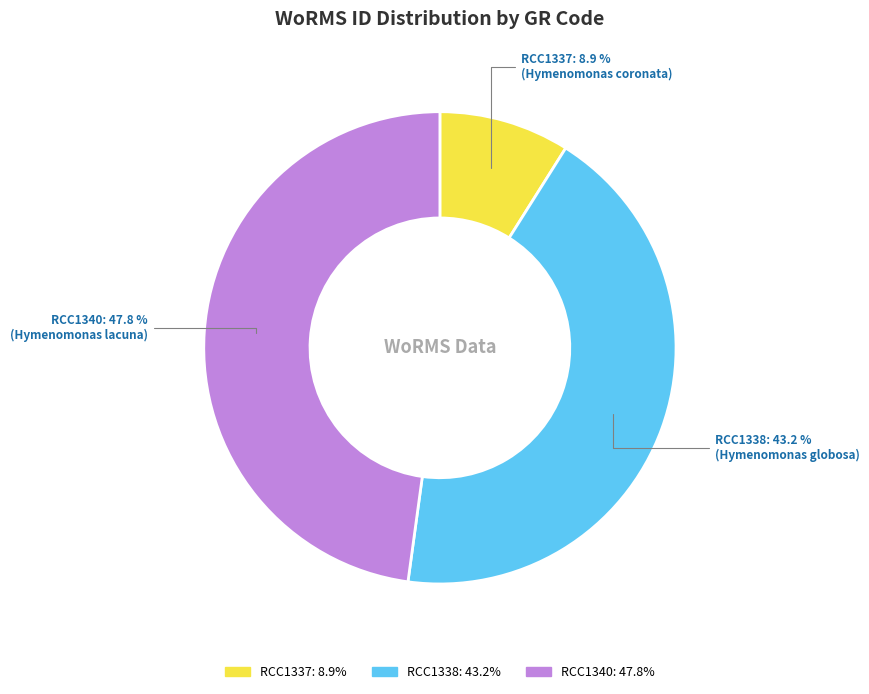

Which slice is the smallest?

RCC1337